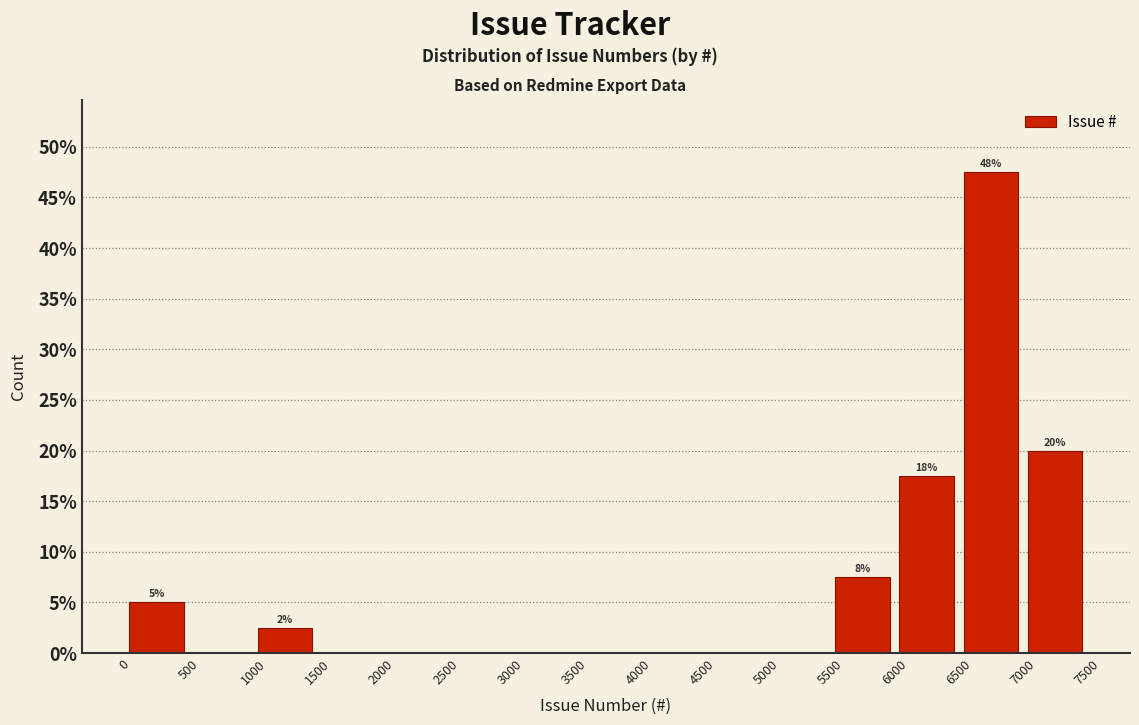

Which range on the x-axis has the tallest bar?

6500 to 7000